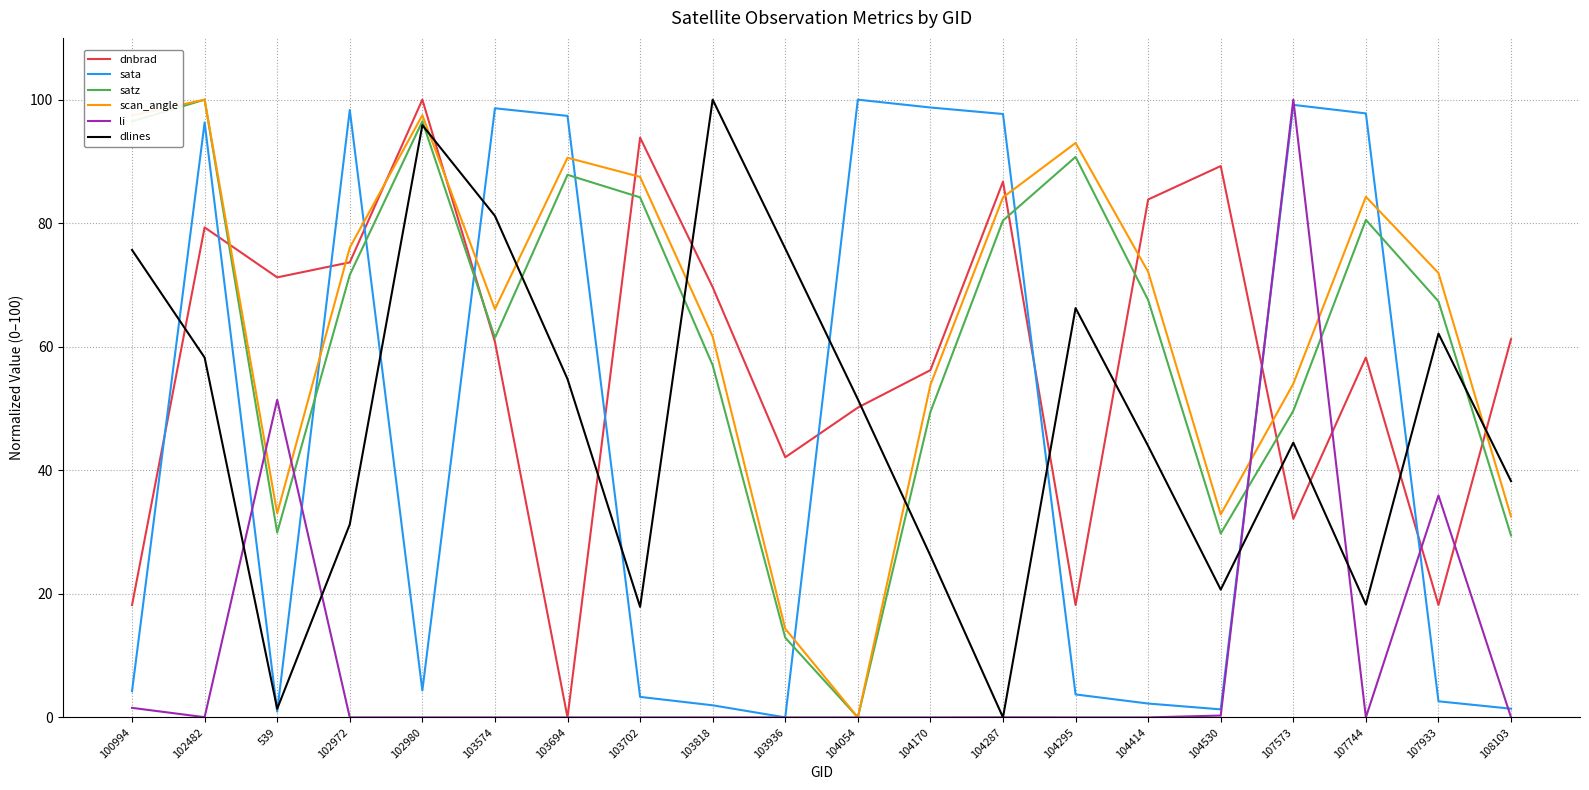

How many lines are shown in the chart?

6